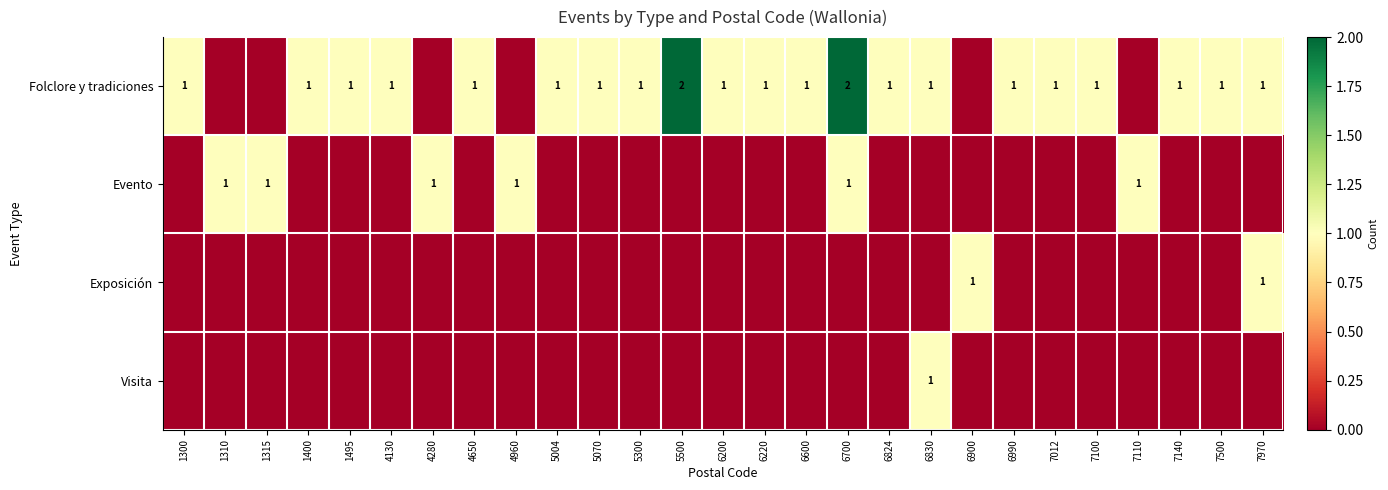

What is the difference between the highest and lowest values at 4280?

1